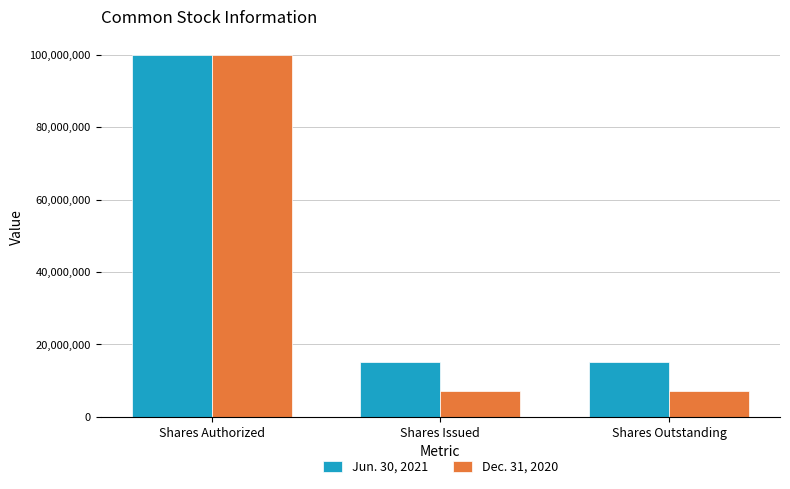

What is the value of the Dec. 31, 2020 bar at the 1st from the left?

100000000